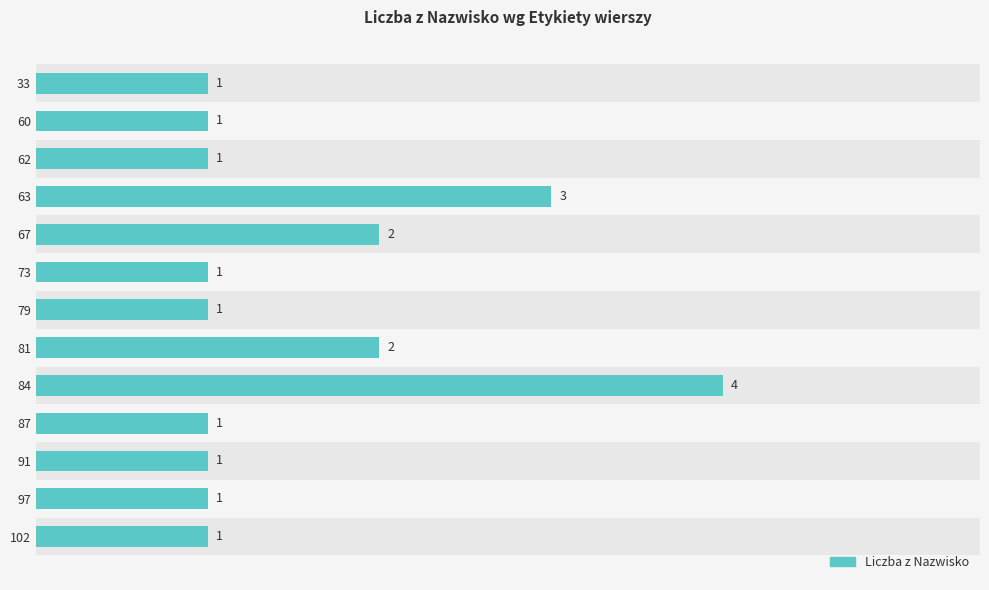

The chart shows a value of 2 at 5. True or false?

False